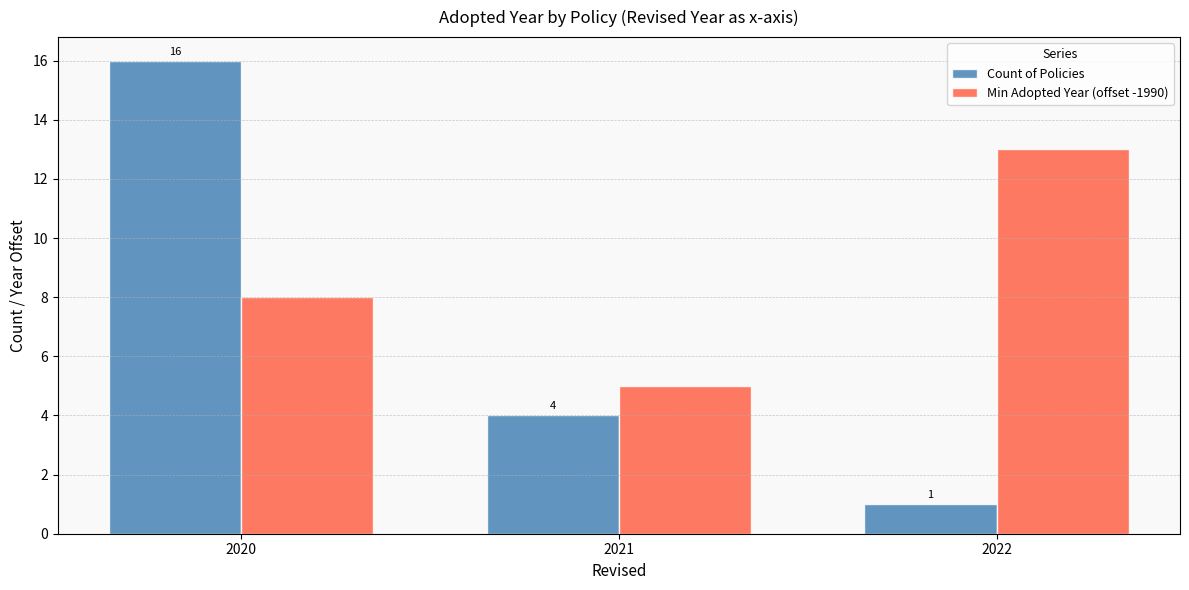

What is the minimum value for Min Adopted Year (offset -1990)?

5